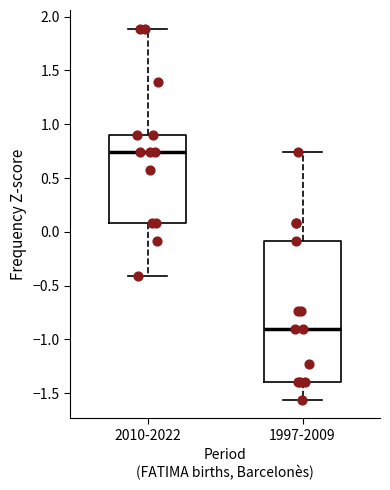

Which box is the tallest, from its lower edge to its upper edge?

1997-2009